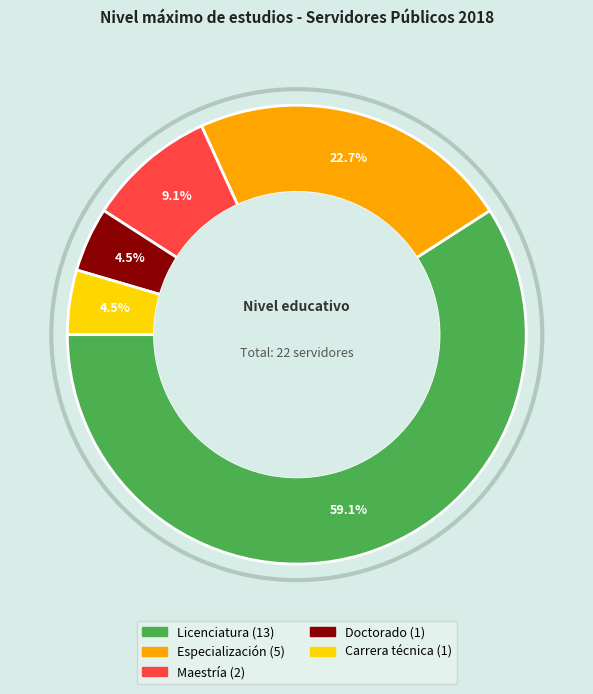

What portion of the pie excludes Carrera técnica?

95.5%